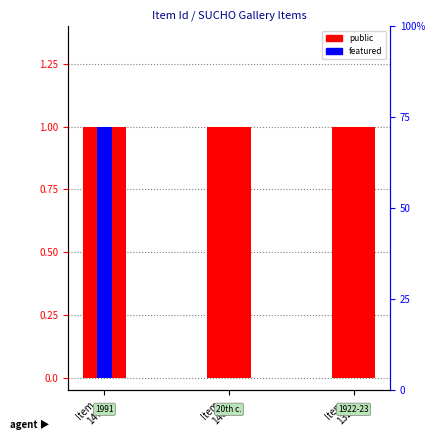

What is the sum of all featured values?

1